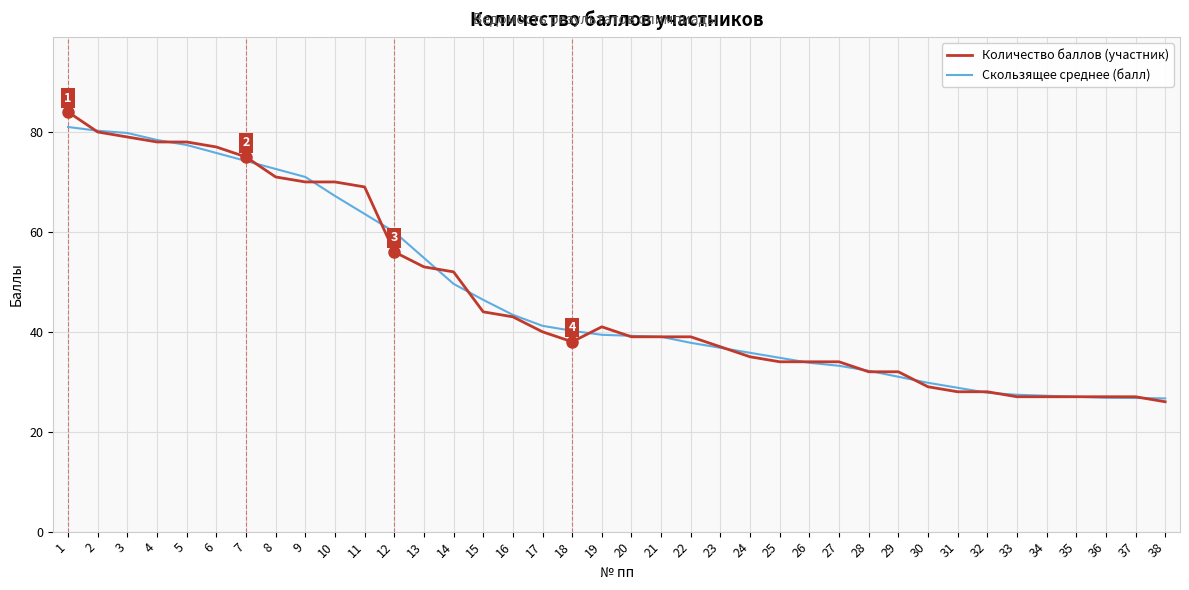

What is the difference between the Скользящее среднее (балл) values at 23 and 3?

43.0